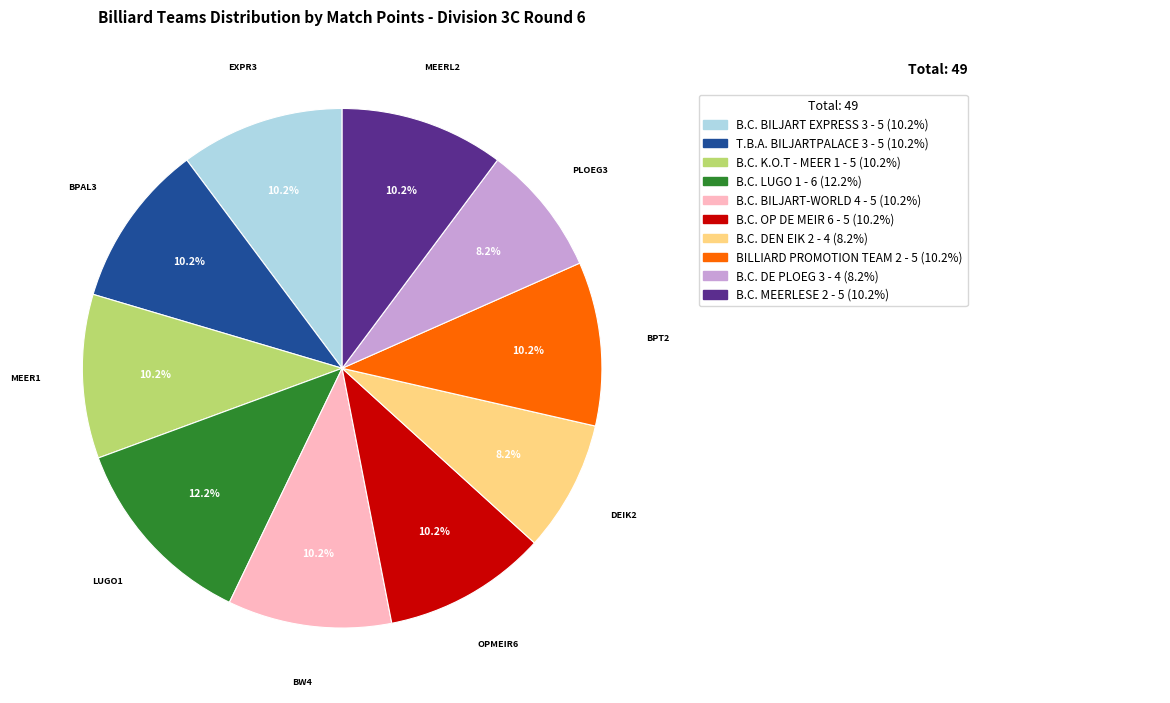

Is there a majority slice in this chart?

No